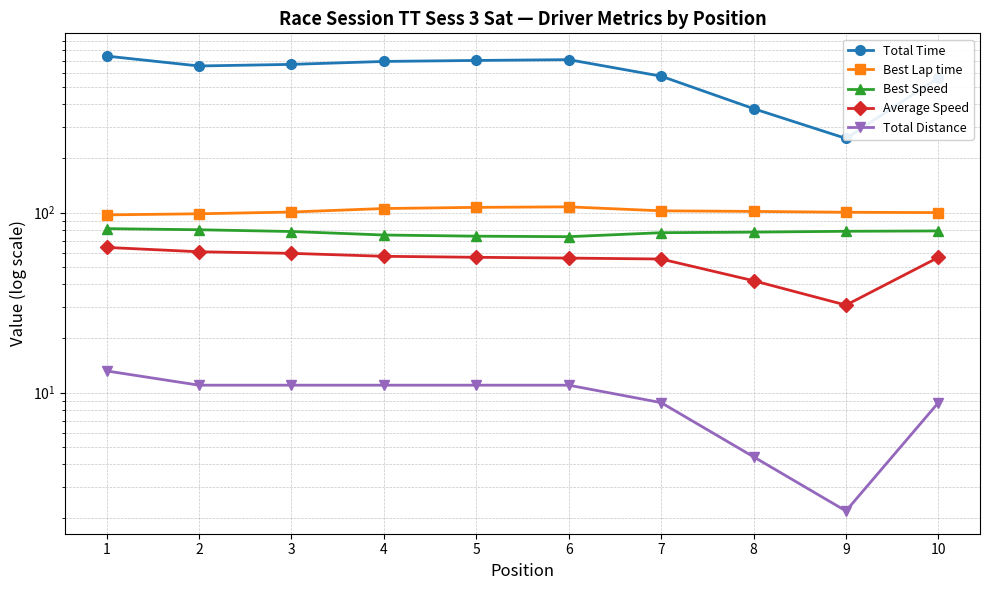

True or false: Best Speed has a value of 51.8 at 1.

False